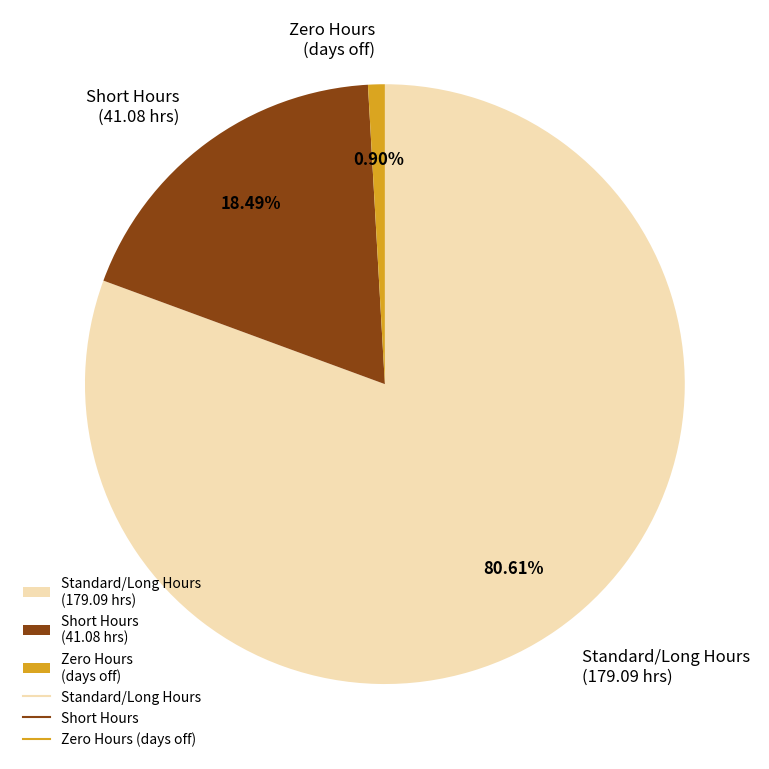

Is the sum of Standard/Long Hours (179.09 hrs) and Short Hours (41.08 hrs) greater than half?

Yes